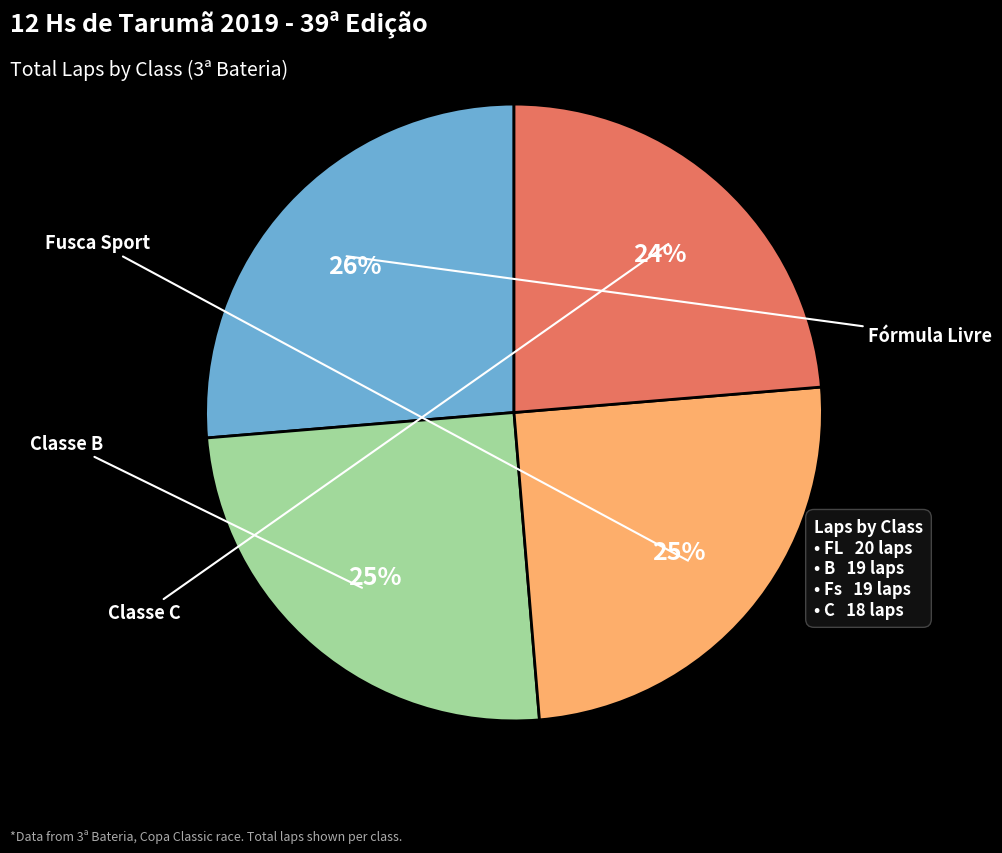

To the nearest percent, what is the average slice percentage?

25%